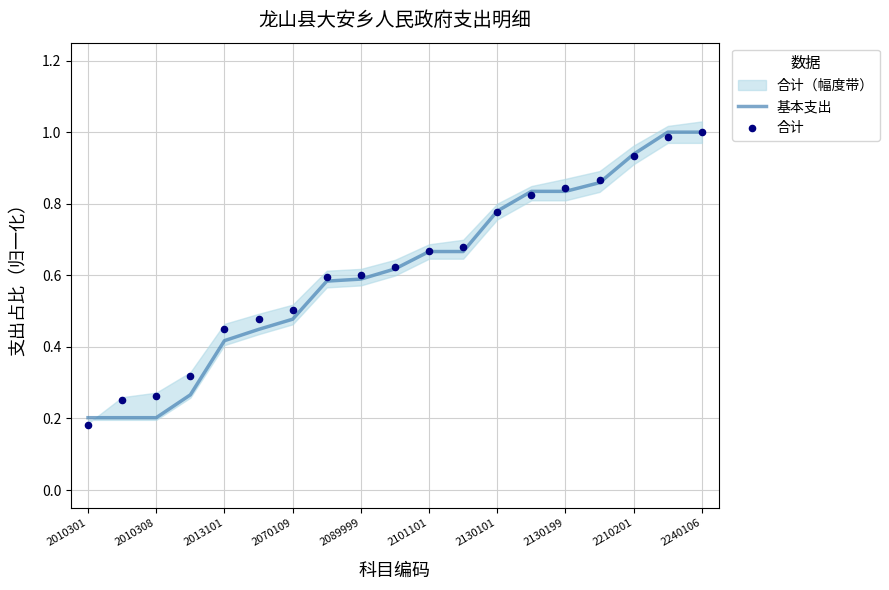

Which series contains the highest Y value?

基本支出